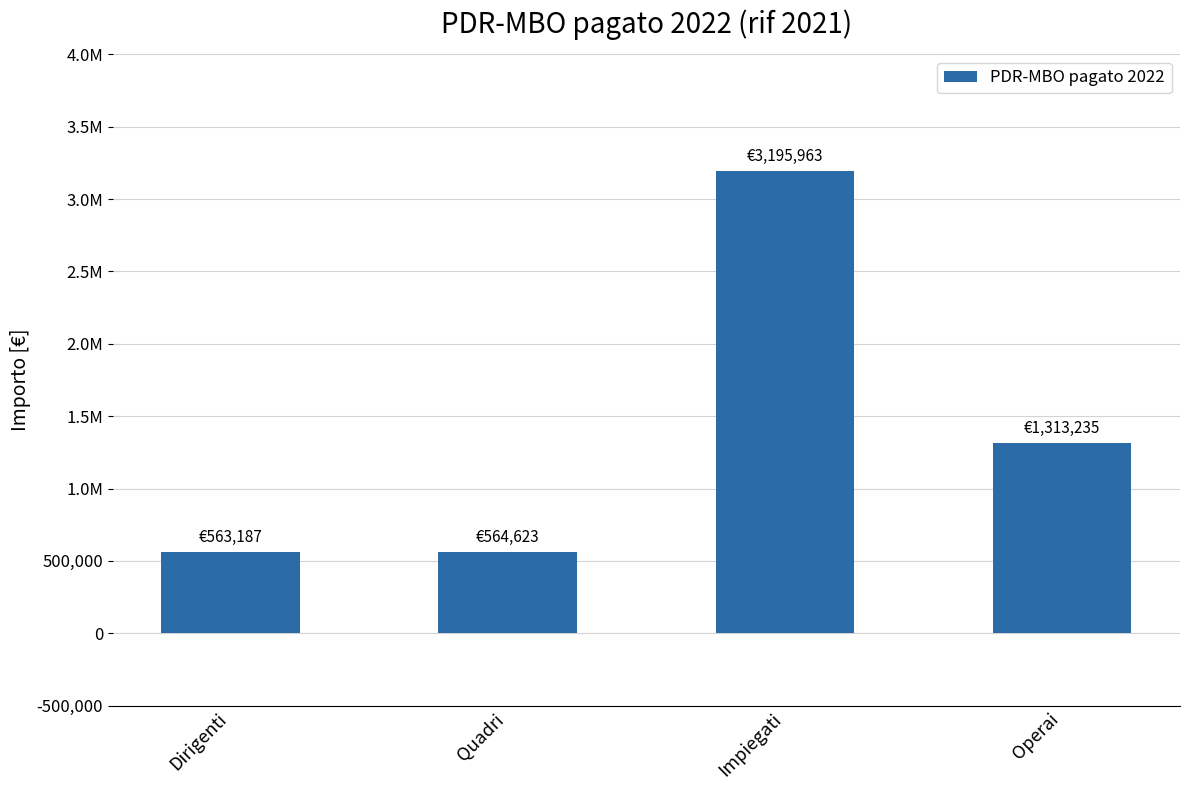

The value at Quadri is 240712.9. True or false?

False